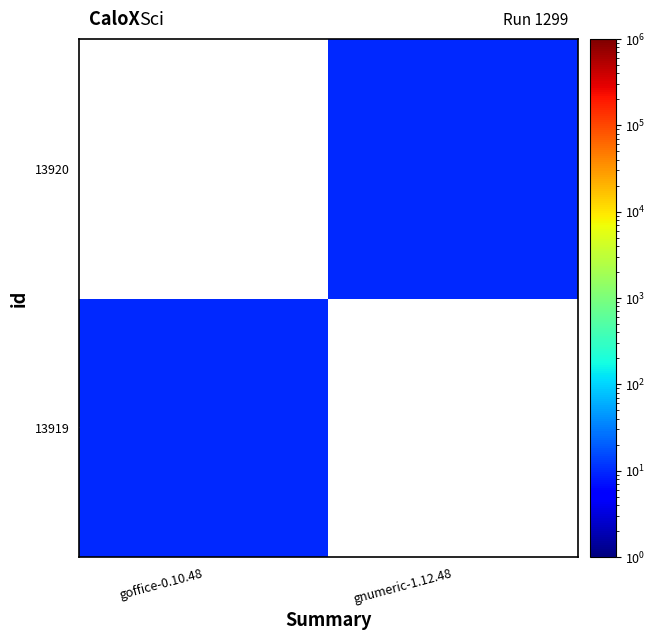

Reading left to right, what are all the values shown in this chart?

13919: goffice-0.10.48=10.0	gnumeric-1.12.48=0.1
13920: goffice-0.10.48=0.1	gnumeric-1.12.48=10.0